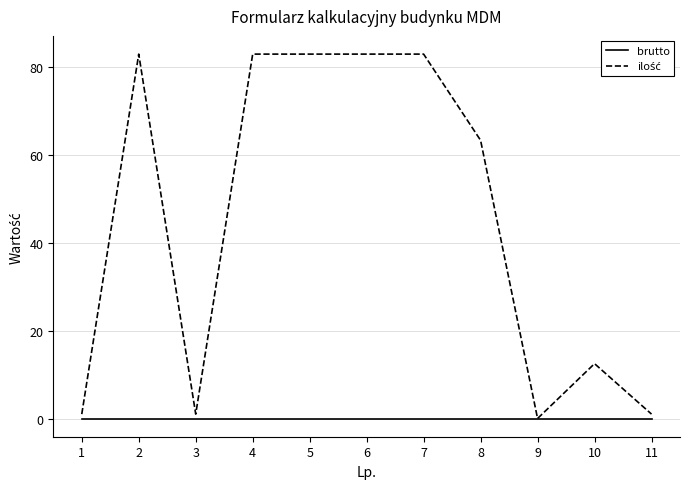

The brutto series shows 0.0 at 4. True or false?

True